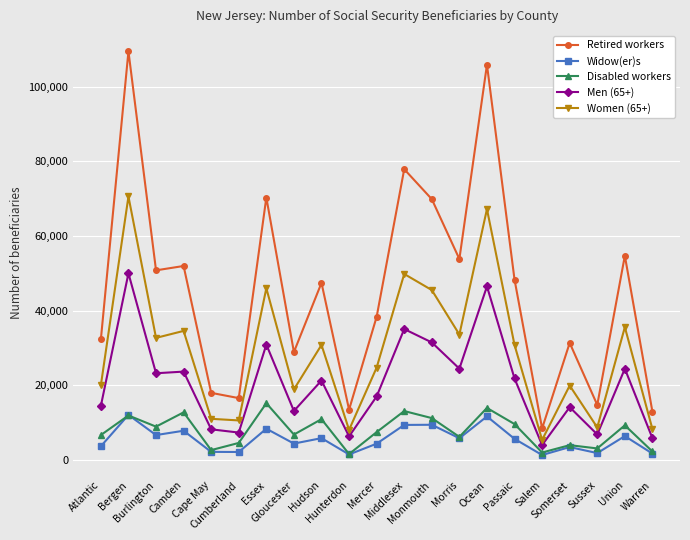

The Women (65+) series shows 19995 at Atlantic. True or false?

True